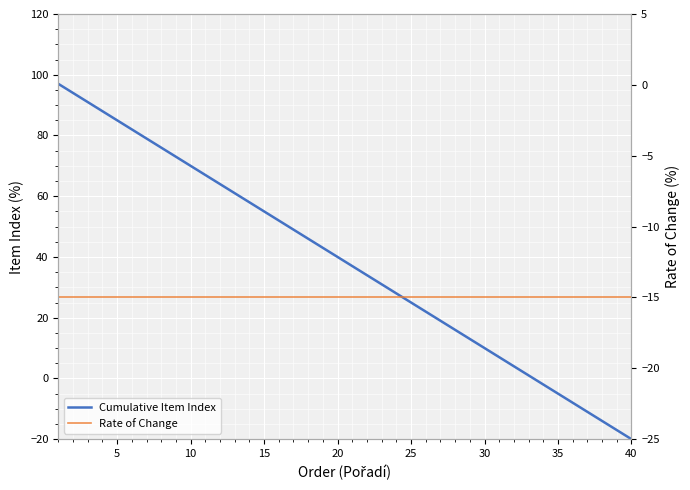

Which series has the largest total across all categories?

Cumulative Item Index